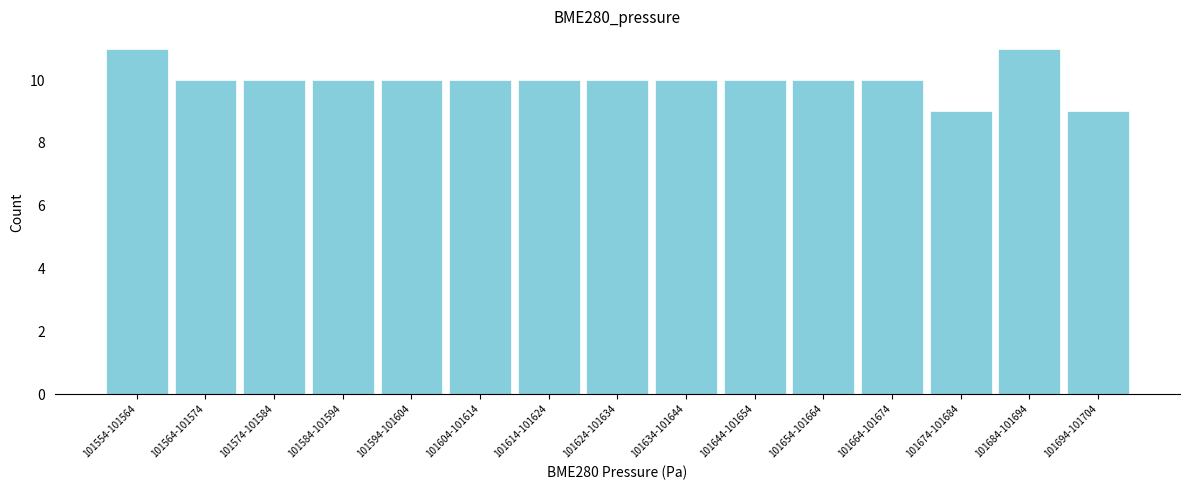

Reading left to right, transcribe all the data shown in this chart.

11	10	10	10	10	10	10	10	10	10	10	10	9	11	9